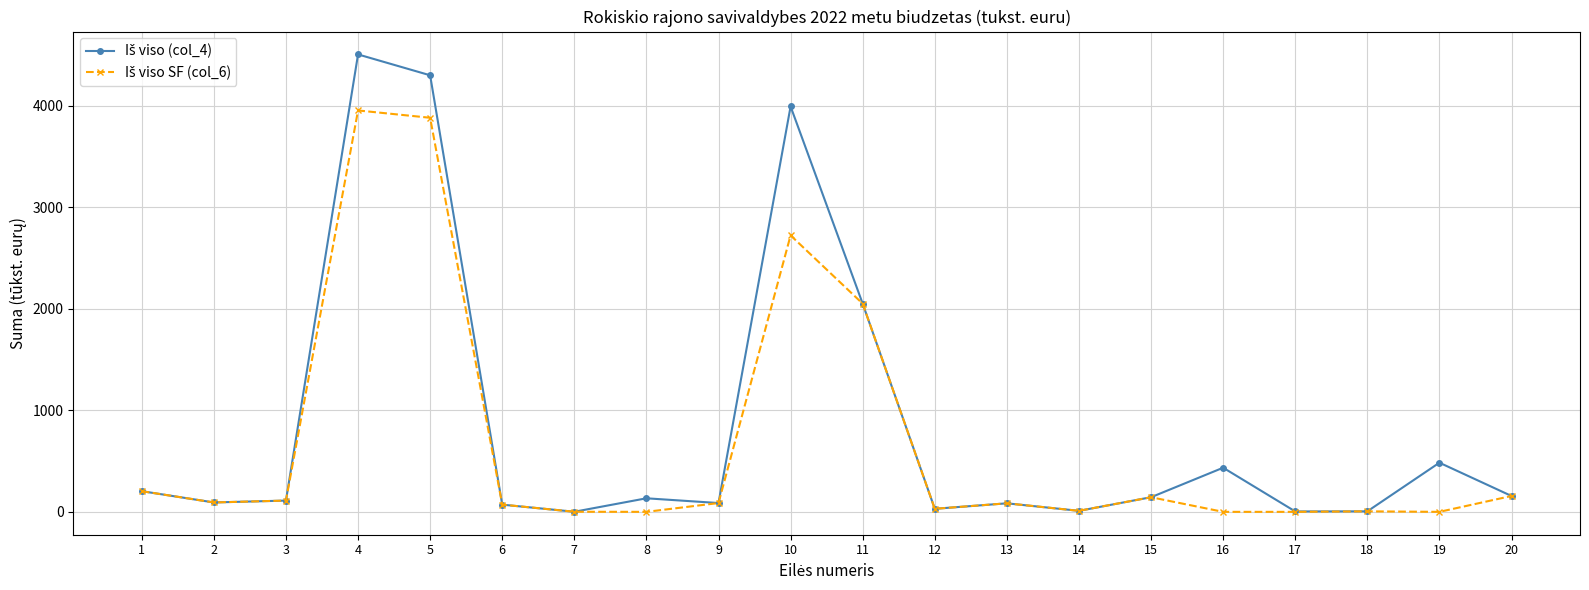

How many lines are shown in the chart?

2